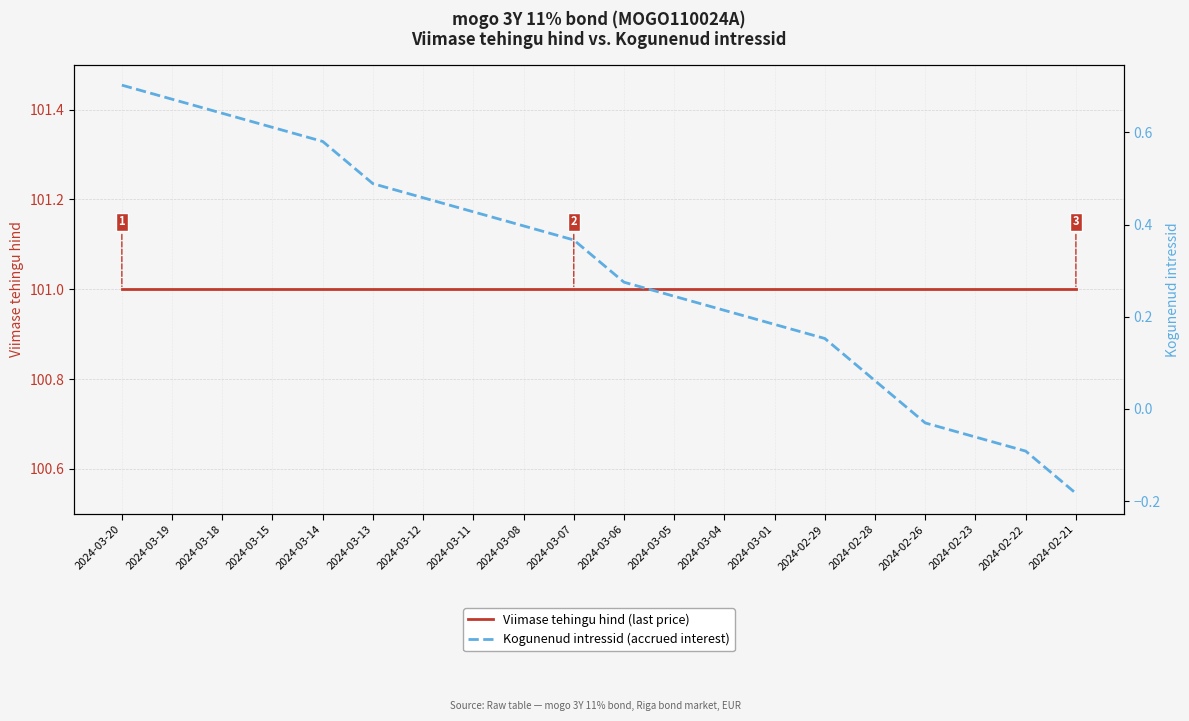

How many data points in Kogunenud intressid (accrued interest) are less than 0?

4